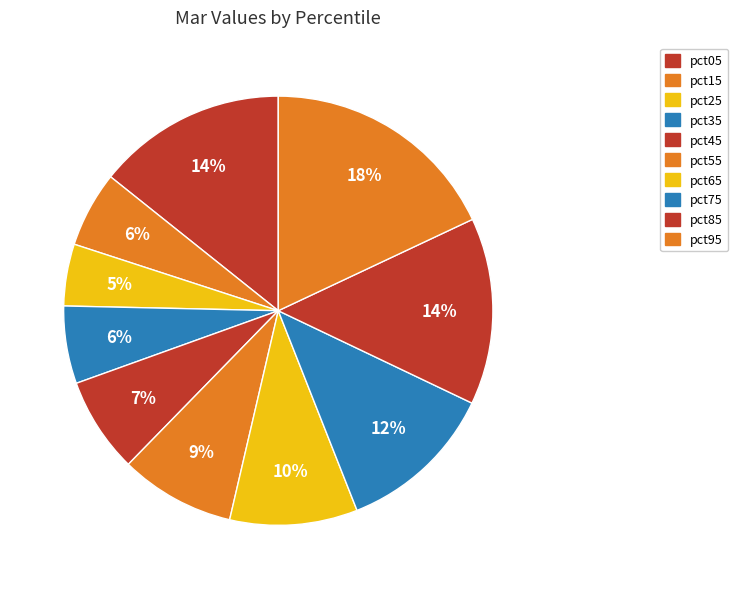

True or false: pct15 accounts for 1% of the total.

False